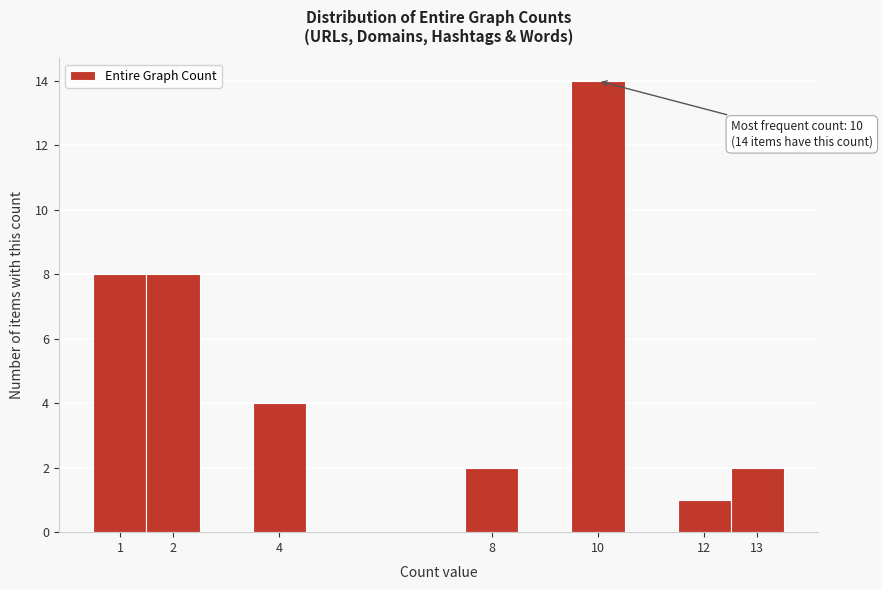

Over which range of the x-axis is the bar tallest?

9.5 to 10.5